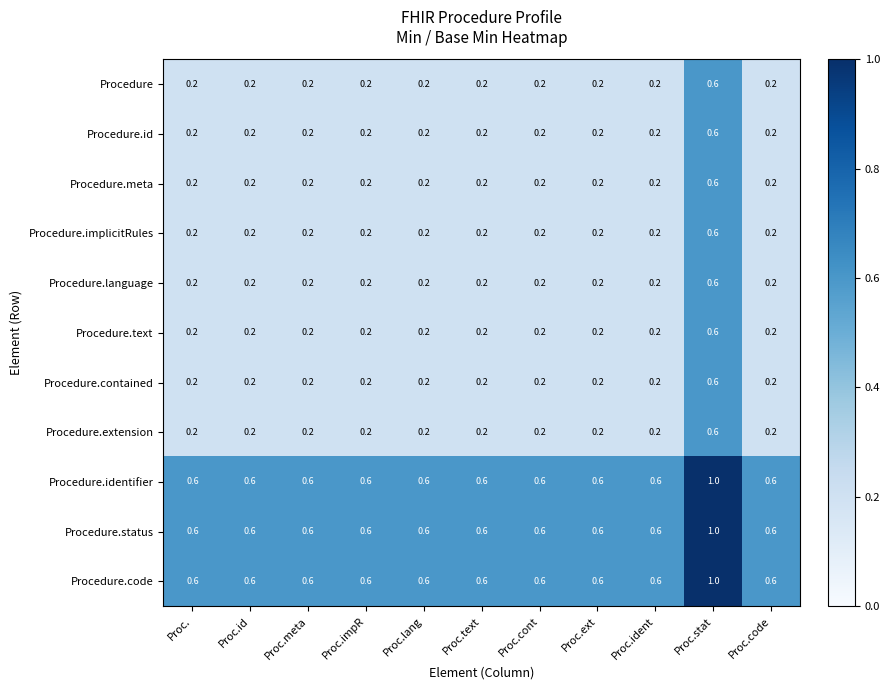

True or false: Procedure.contained has a value of 0.2 at Proc.ext.

True